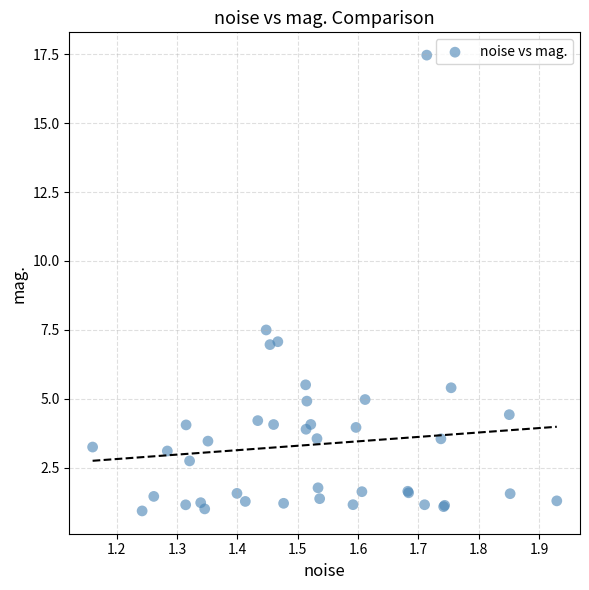

What Y value in the scatter plot is closest to 9?

7.5